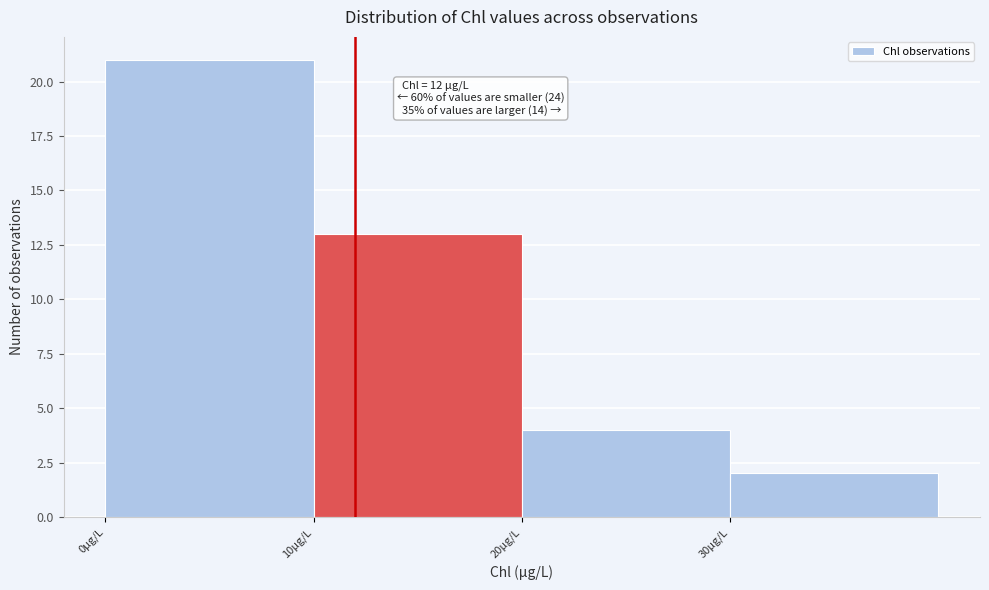

Which range on the x-axis has the tallest bar?

0 to 10